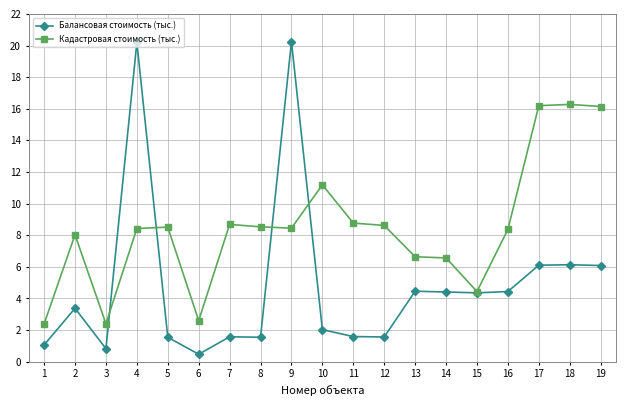

Is the value of Балансовая стоимость (тыс.) at 8 greater than the value of Кадастровая стоимость (тыс.) at 12?

No